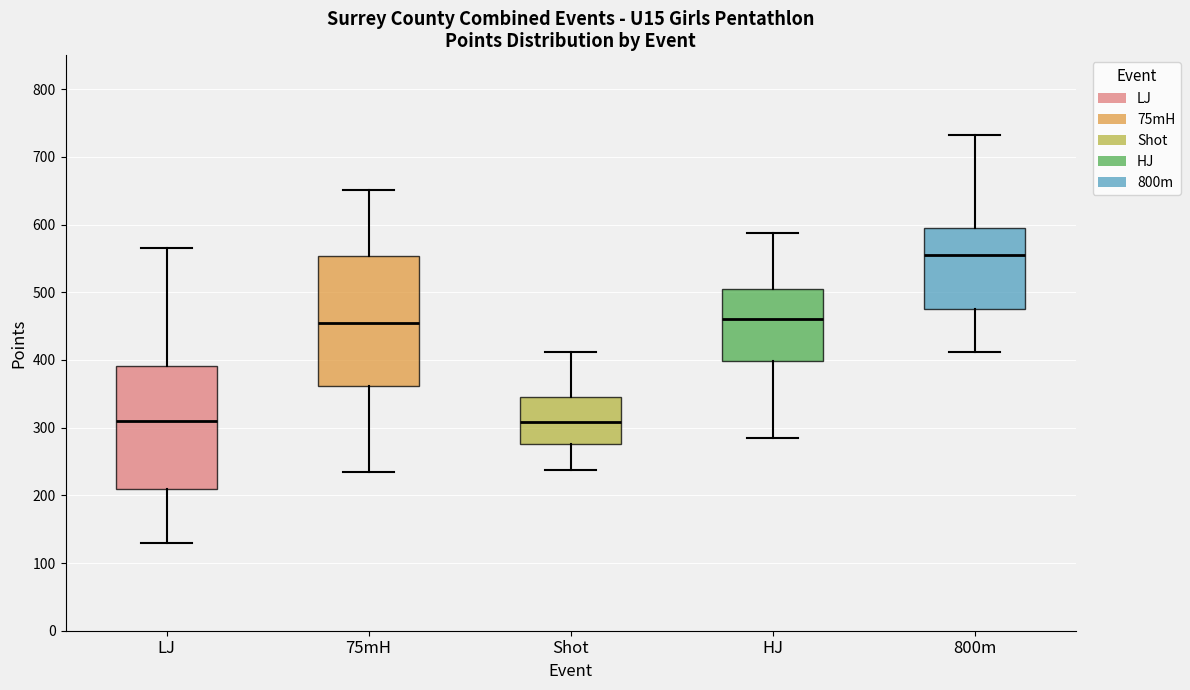

Which box's median line is the highest?

800m